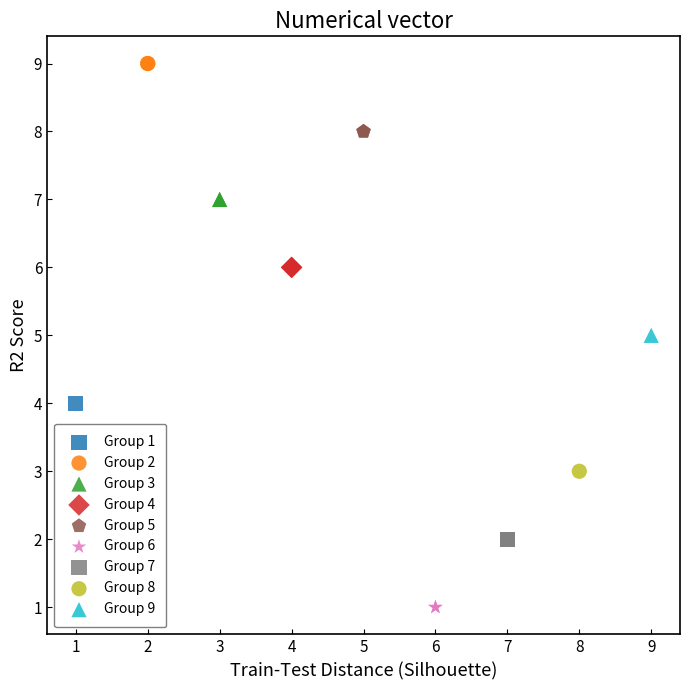

Which series reaches the minimum Y coordinate?

Group 6